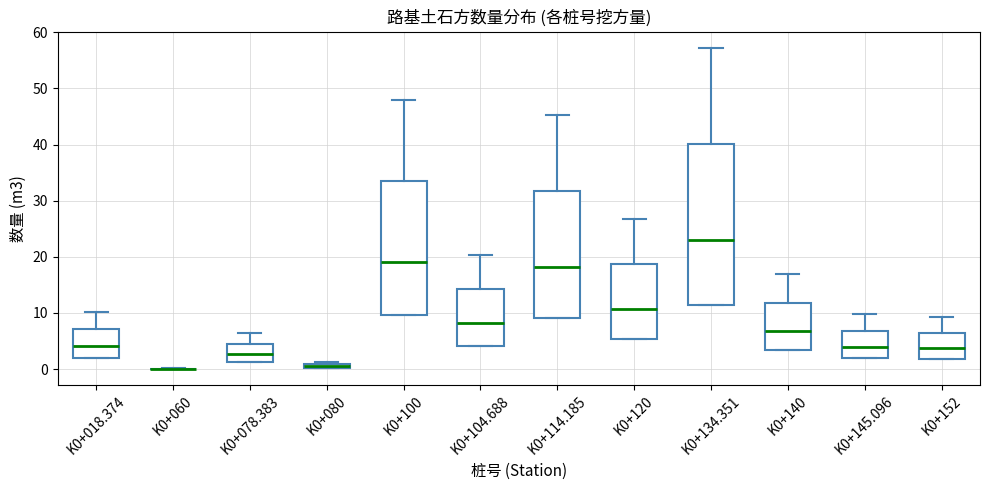

Comparing the boxes themselves (not the whiskers), which one is the tallest?

K0+134.351